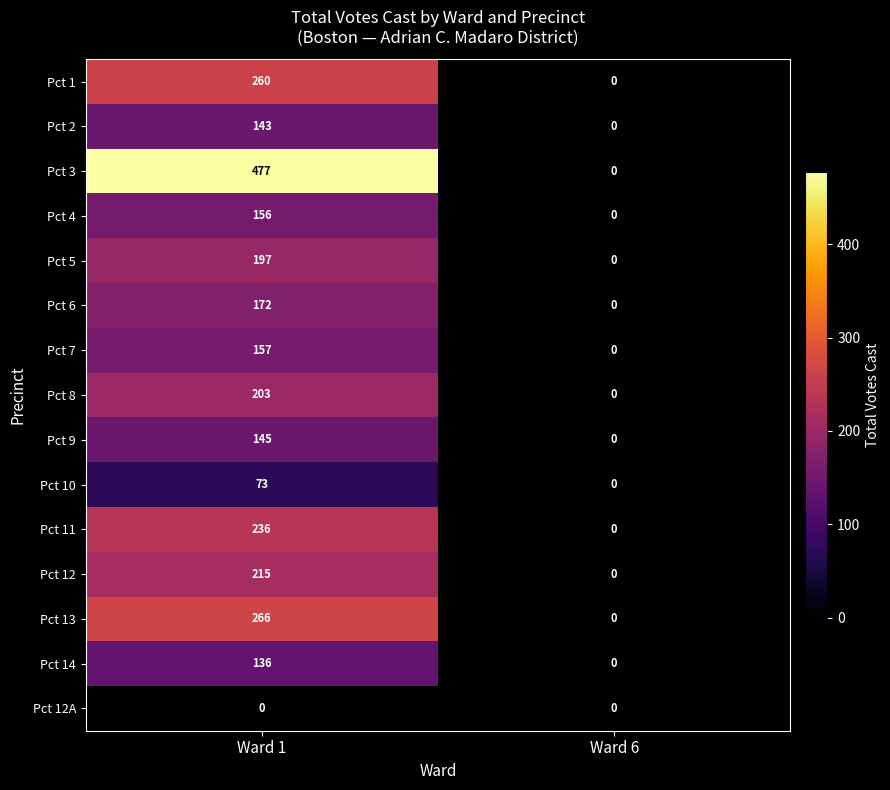

Rank the categories by Pct 7 value from highest to lowest.

Ward 1, Ward 6